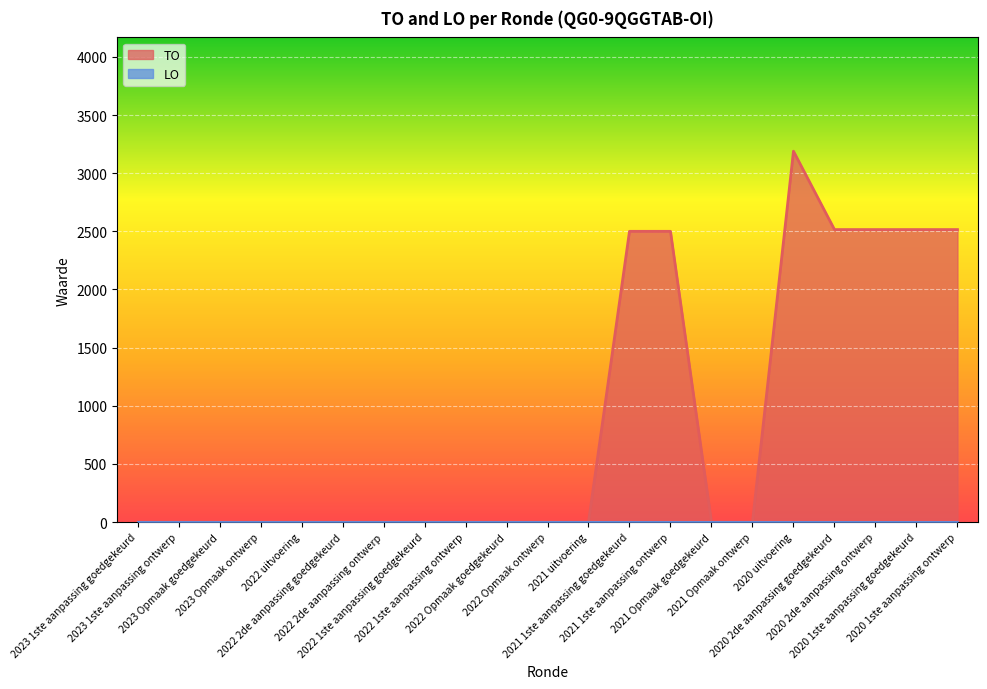

What is the sum of all values?

18249